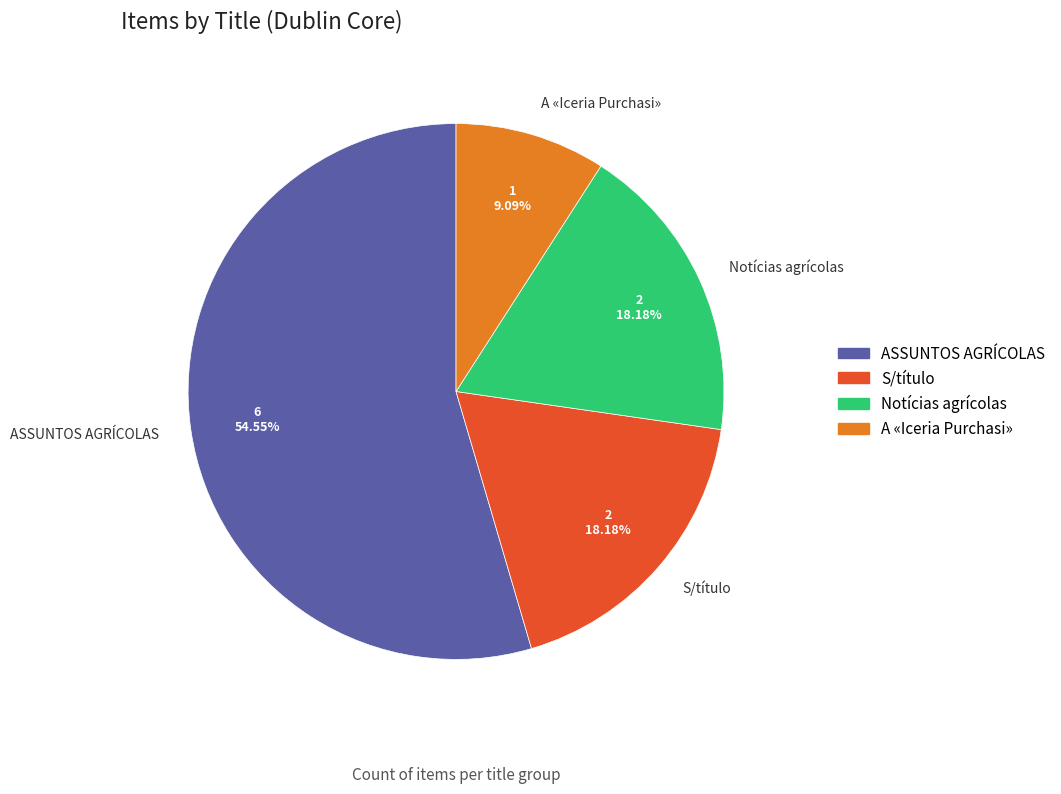

Which slice is the smallest?

A «Iceria Purchasi»